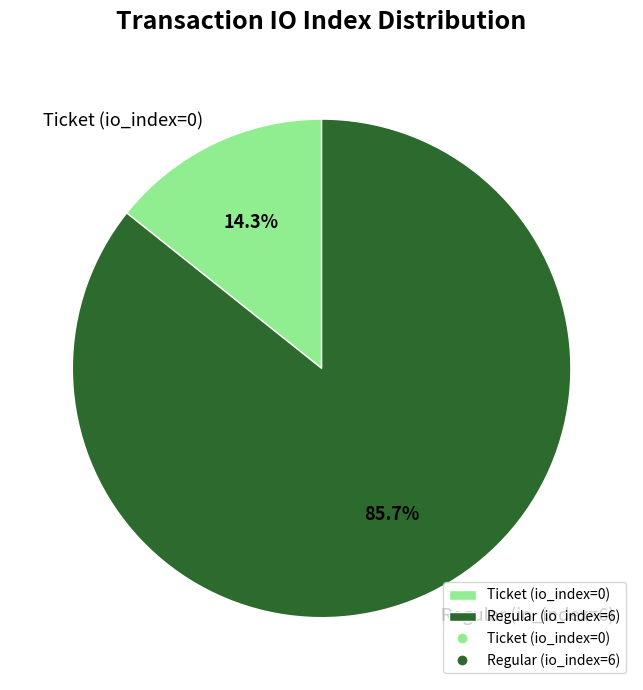

Does any single category account for the majority?

Yes